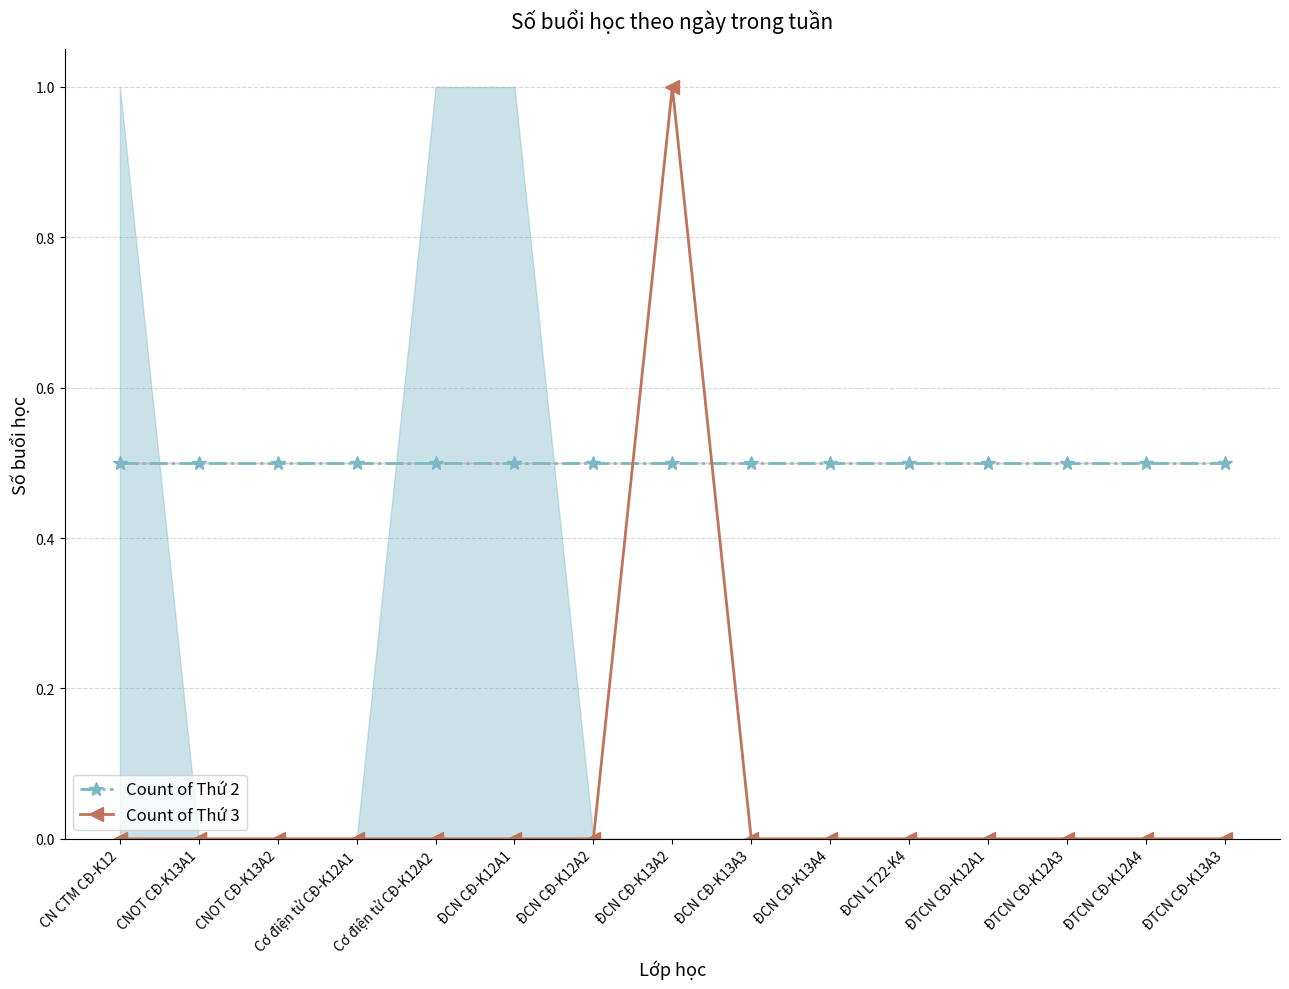

What is the label of the 10th point from the left?

ĐCN CĐ-K13A4